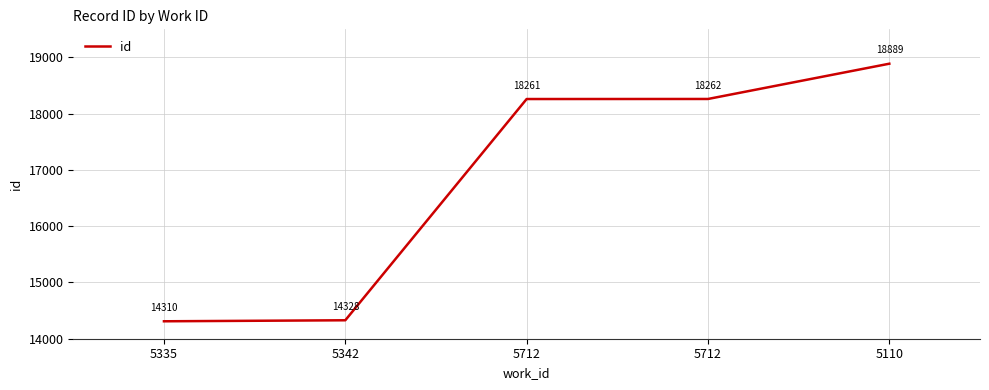

How many distinct data groups are displayed?

1